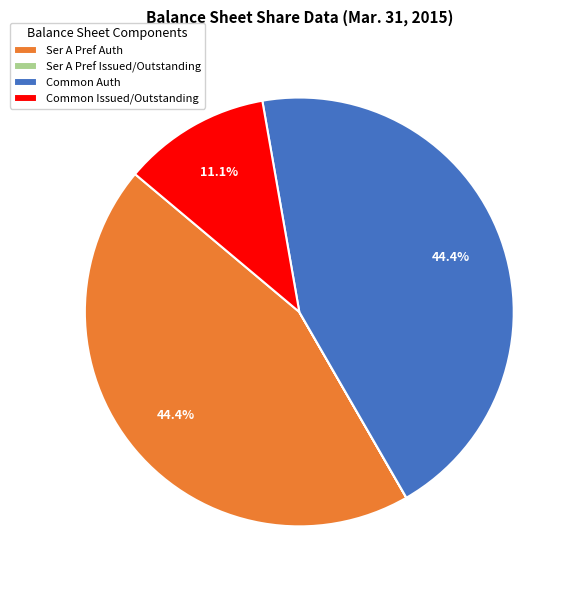

Is there any slice that represents more than half of the pie?

No